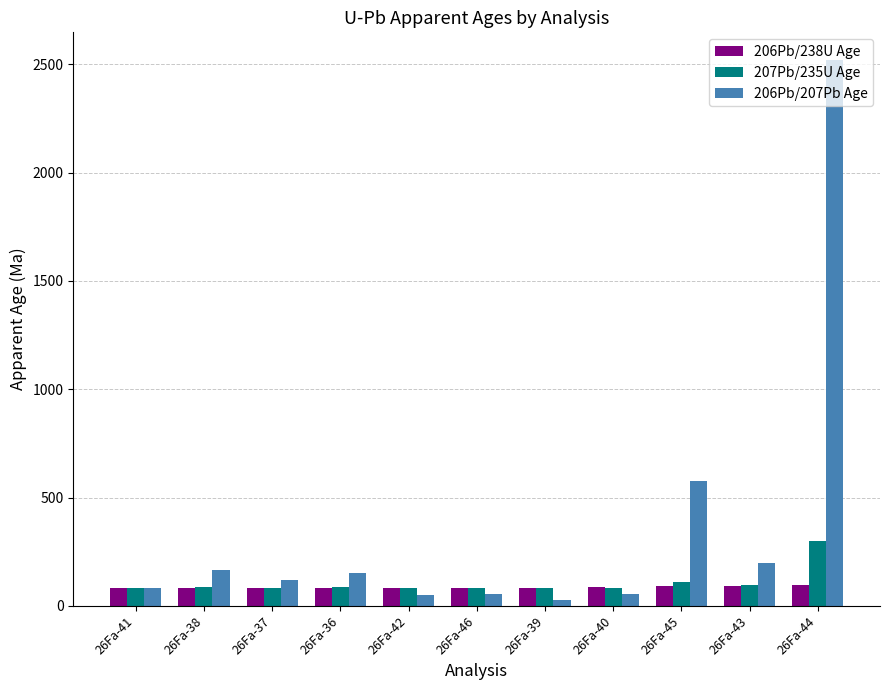

What position from the left is 26Fa-36?

4